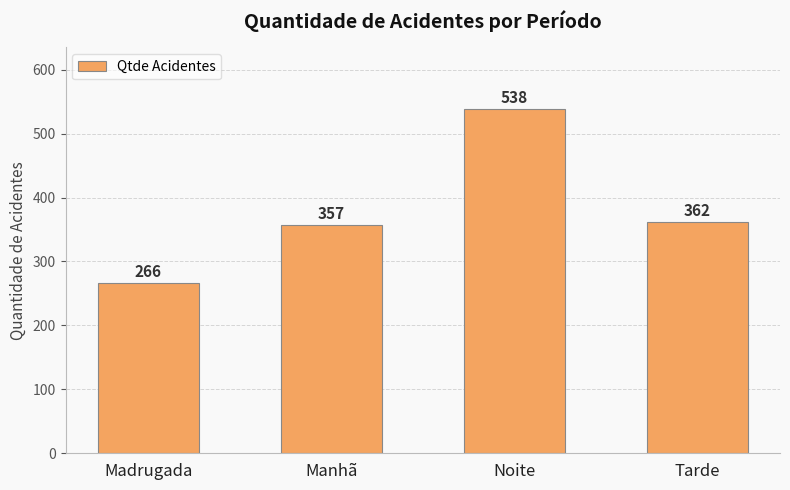

Read the value at Noite, to the nearest 5.

540